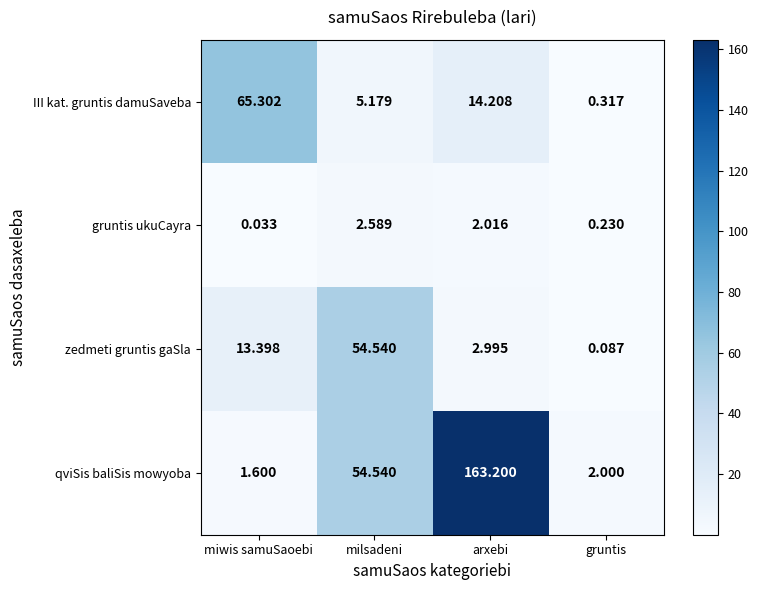

Which series has the widest spread of values?

qviSis baliSis mowyoba